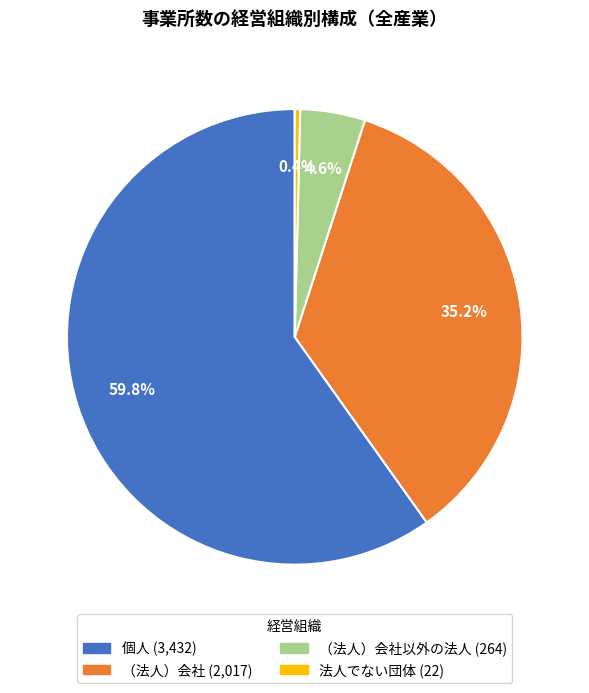

Is there a majority slice in this chart?

Yes